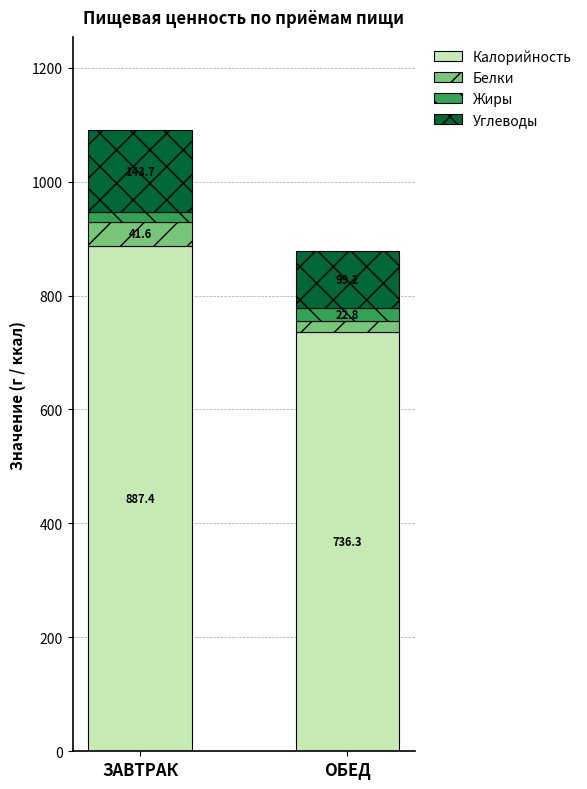

The Калорийность series shows 887.4 at ЗАВТРАК. True or false?

True